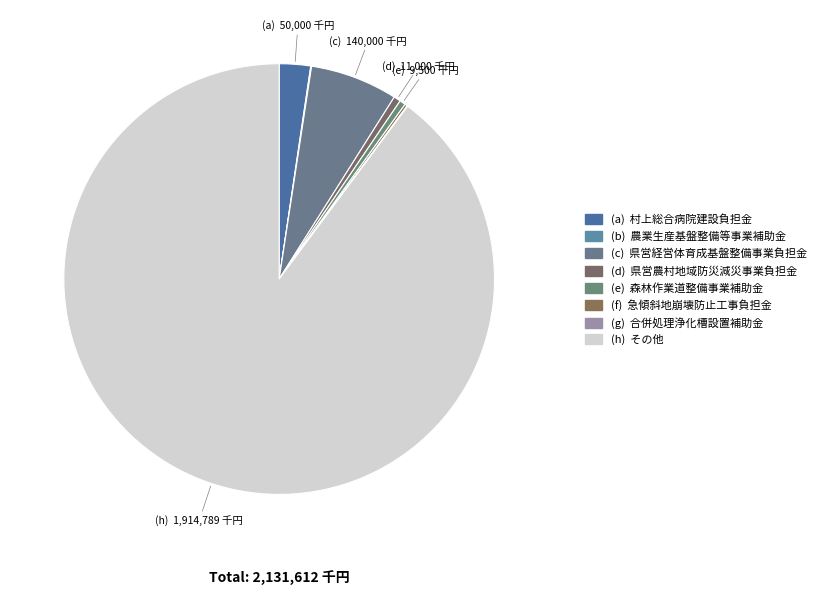

Which slice is the smallest?

合併処理浄化槽設置補助金